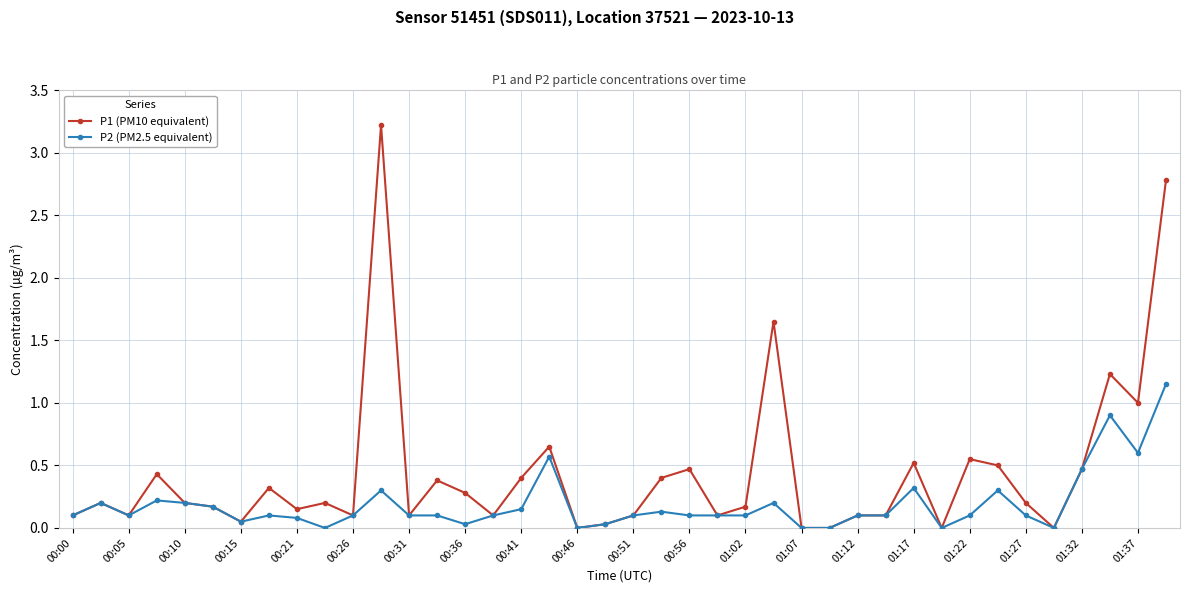

Which series has the largest total across all categories?

P1 (PM10 equivalent)